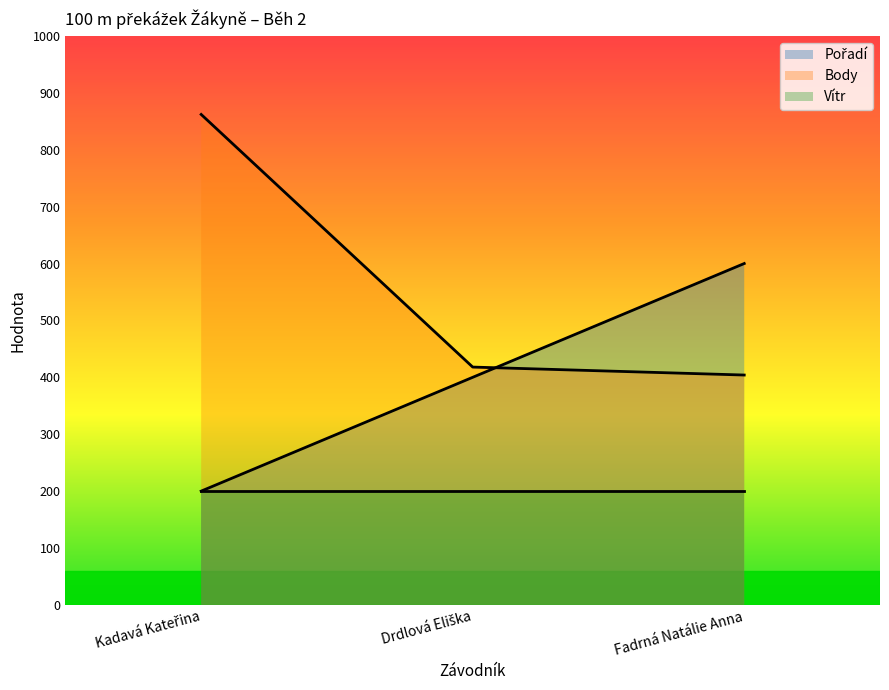

Is the value of Pořadí at Kadavá Kateřina greater than the value of Body at Kadavá Kateřina?

No